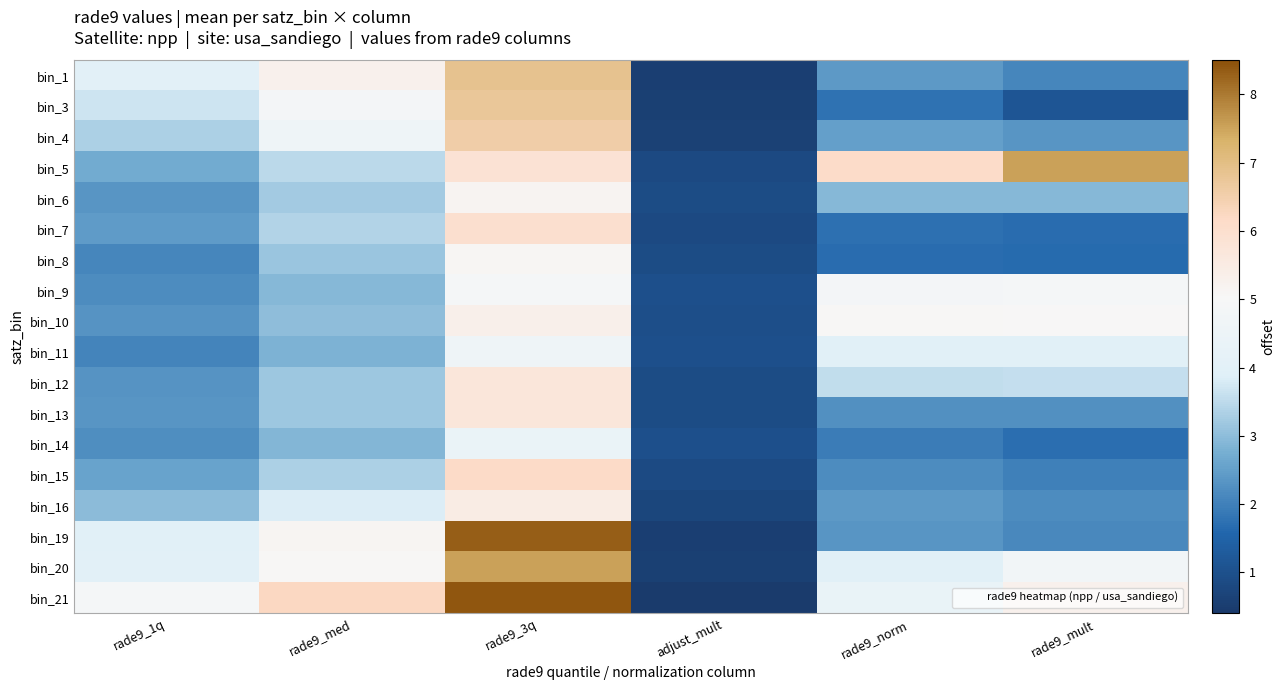

Reading left to right, list all the values displayed in this chart.

bin_1: rade9_1q=4.0	rade9_med=5.3	rade9_3q=6.9	adjust_mult=0.5	rade9_norm=2.4	rade9_mult=2.1
bin_3: rade9_1q=3.7	rade9_med=4.8	rade9_3q=6.7	adjust_mult=0.6	rade9_norm=1.8	rade9_mult=1.2
bin_4: rade9_1q=3.3	rade9_med=4.6	rade9_3q=6.6	adjust_mult=0.6	rade9_norm=2.5	rade9_mult=2.3
bin_5: rade9_1q=2.7	rade9_med=3.5	rade9_3q=5.8	adjust_mult=0.8	rade9_norm=6.1	rade9_mult=7.5
bin_6: rade9_1q=2.3	rade9_med=3.2	rade9_3q=5.2	adjust_mult=0.9	rade9_norm=2.9	rade9_mult=2.9
bin_7: rade9_1q=2.4	rade9_med=3.4	rade9_3q=6.0	adjust_mult=0.8	rade9_norm=1.8	rade9_mult=1.7
bin_8: rade9_1q=2.1	rade9_med=3.1	rade9_3q=5.1	adjust_mult=0.9	rade9_norm=1.7	rade9_mult=1.7
bin_9: rade9_1q=2.2	rade9_med=2.9	rade9_3q=4.9	adjust_mult=1.0	rade9_norm=4.8	rade9_mult=4.9
bin_10: rade9_1q=2.3	rade9_med=3.0	rade9_3q=5.3	adjust_mult=0.9	rade9_norm=5.1	rade9_mult=5.0
bin_11: rade9_1q=2.1	rade9_med=2.8	rade9_3q=4.6	adjust_mult=1.0	rade9_norm=3.9	rade9_mult=3.9
bin_12: rade9_1q=2.3	rade9_med=3.2	rade9_3q=5.7	adjust_mult=0.9	rade9_norm=3.6	rade9_mult=3.6
bin_13: rade9_1q=2.4	rade9_med=3.2	rade9_3q=5.7	adjust_mult=0.9	rade9_norm=2.3	rade9_mult=2.2
bin_14: rade9_1q=2.2	rade9_med=2.9	rade9_3q=4.4	adjust_mult=1.0	rade9_norm=1.9	rade9_mult=1.7
bin_15: rade9_1q=2.6	rade9_med=3.3	rade9_3q=6.2	adjust_mult=0.8	rade9_norm=2.2	rade9_mult=2.0
bin_16: rade9_1q=3.0	rade9_med=3.8	rade9_3q=5.5	adjust_mult=0.7	rade9_norm=2.4	rade9_mult=2.2
bin_19: rade9_1q=3.9	rade9_med=5.1	rade9_3q=8.3	adjust_mult=0.6	rade9_norm=2.3	rade9_mult=2.1
bin_20: rade9_1q=4.0	rade9_med=5.1	rade9_3q=7.6	adjust_mult=0.6	rade9_norm=4.0	rade9_mult=4.7
bin_21: rade9_1q=4.9	rade9_med=6.2	rade9_3q=8.4	adjust_mult=0.5	rade9_norm=4.4	rade9_mult=5.3